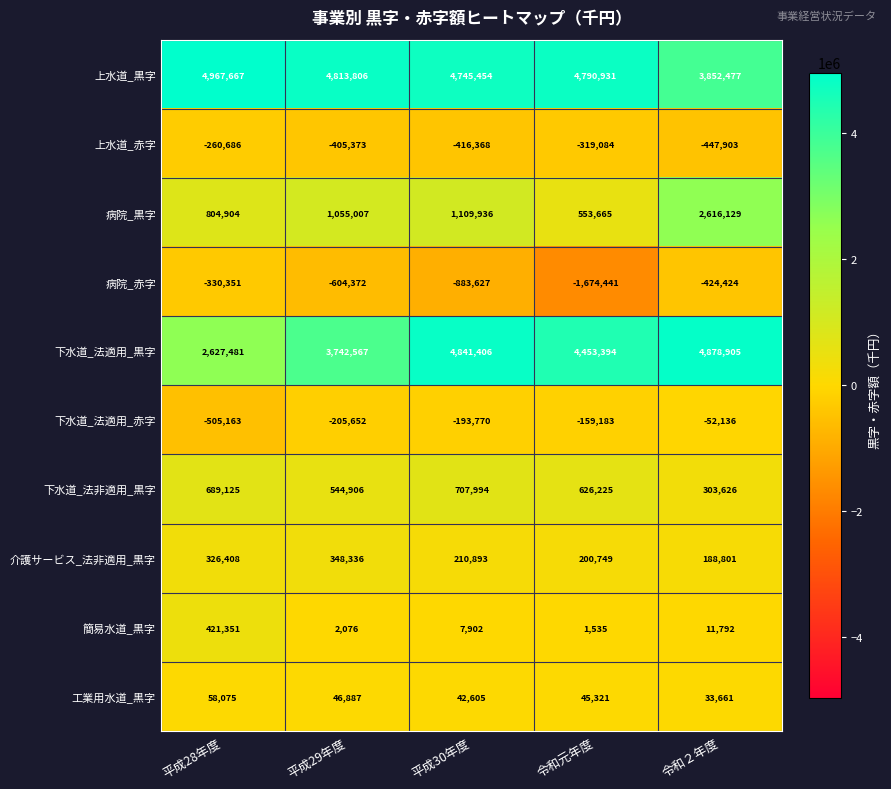

At which label is 下水道_法適用_黒字 closest to 3753193?

平成29年度